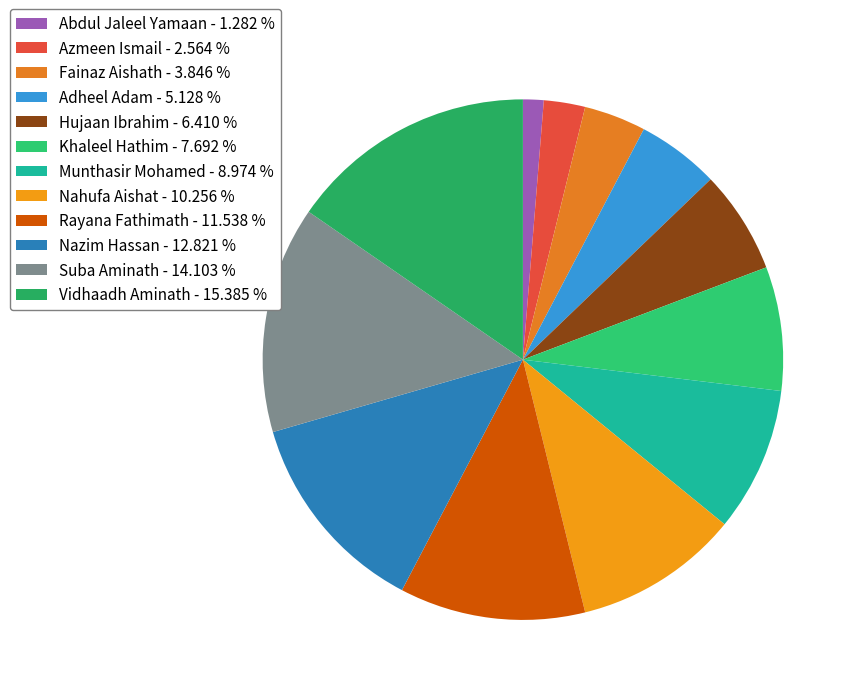

Approximately how many times larger is the value at Vidhaadh Aminath compared to Khaleel Hathim?

2.0